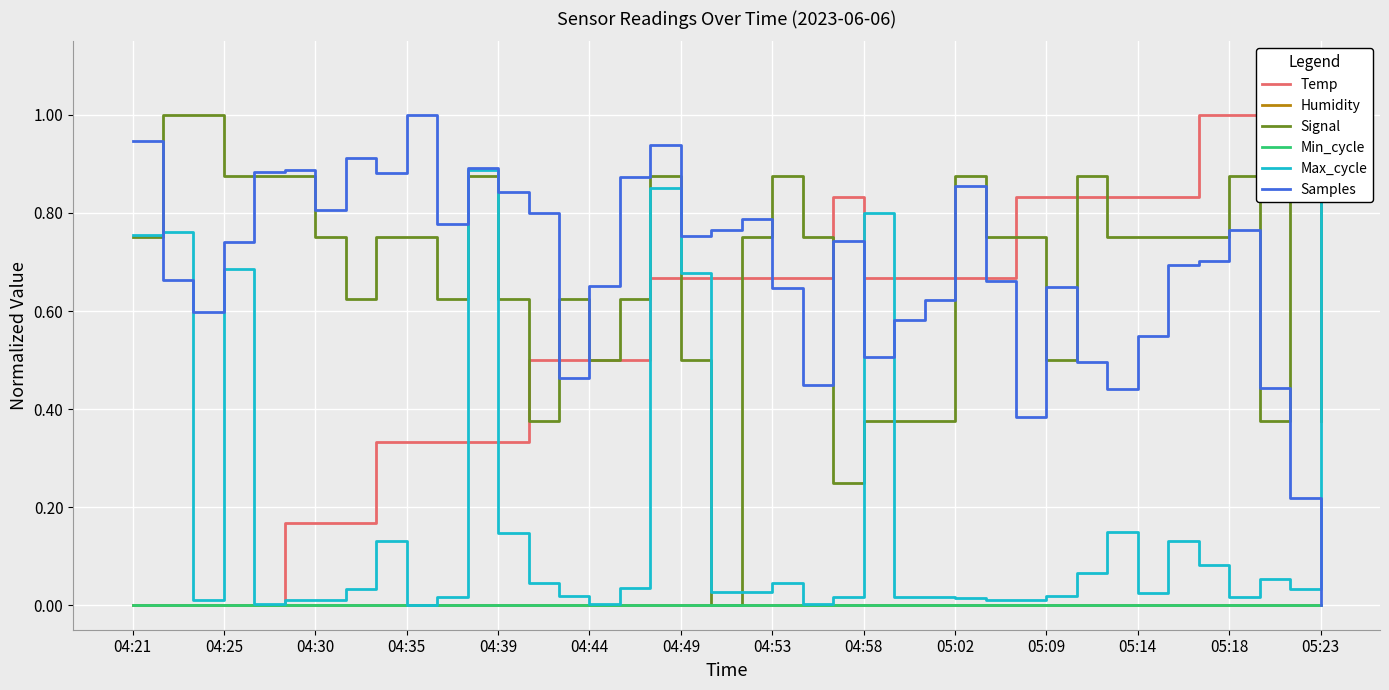

How many values in Temp are above zero?

35